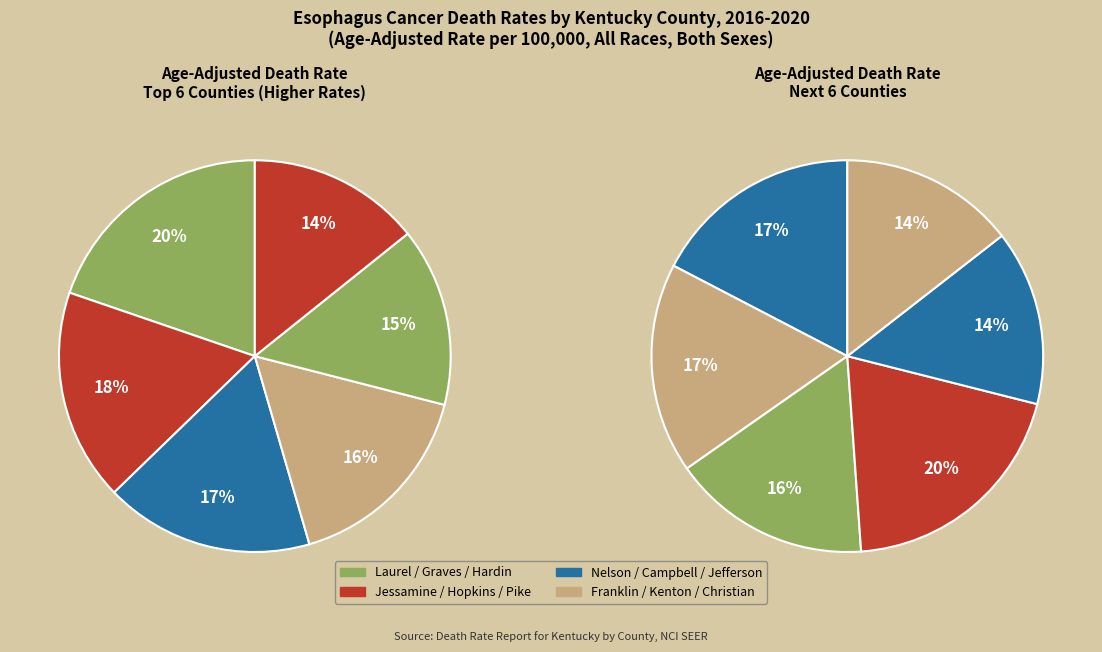

How many slices are in this pie chart?

12